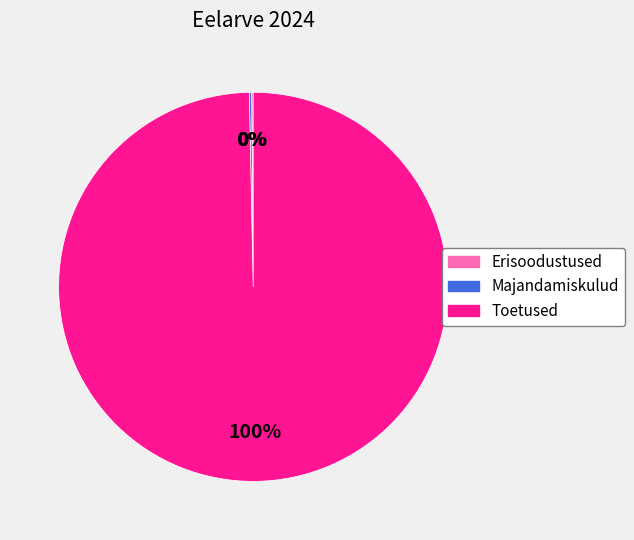

To the nearest percent, what is the difference between the largest and smallest slice percentages?

100%